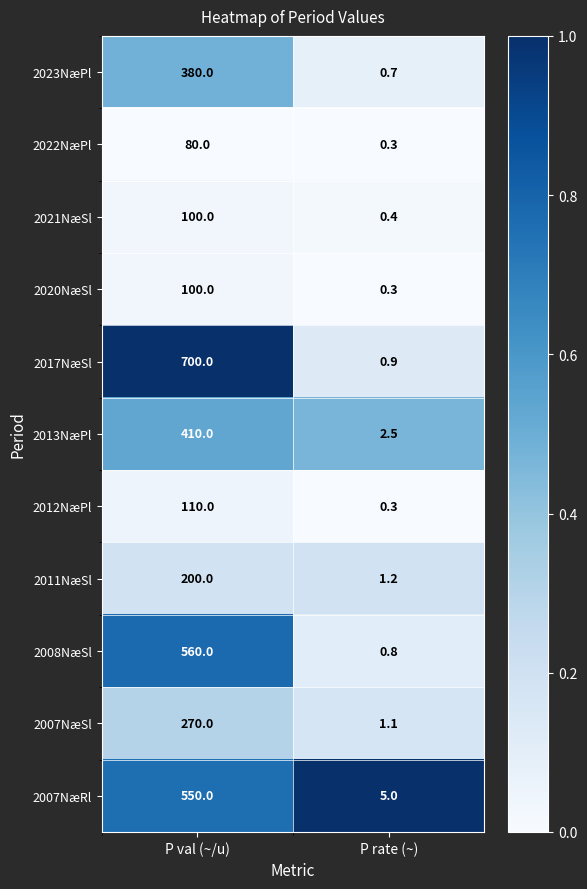

At which label is 2013NæPl closest to 206?

P rate (~)